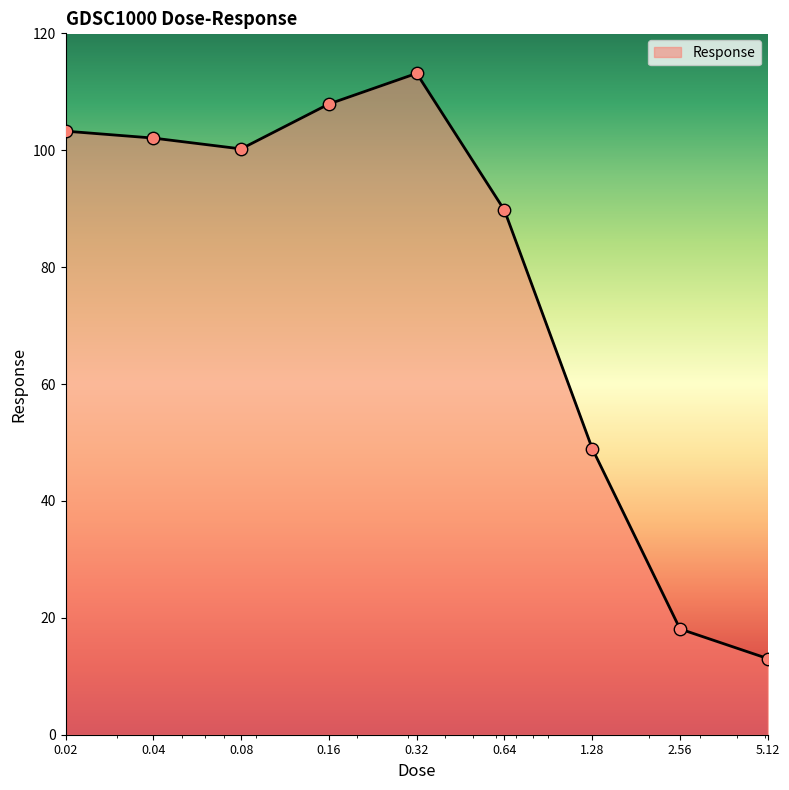

What is the maximum value shown in the chart?

113.2